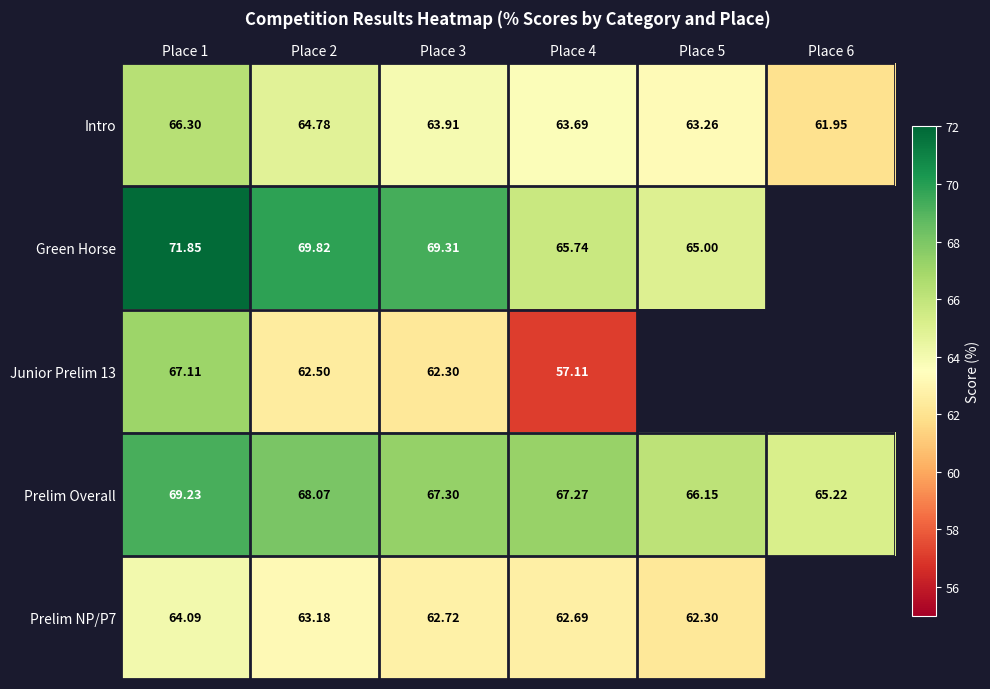

At Place 2, list the series in order from smallest to largest.

Junior Prelim 13, Prelim NP/P7, Intro, Prelim Overall, Green Horse